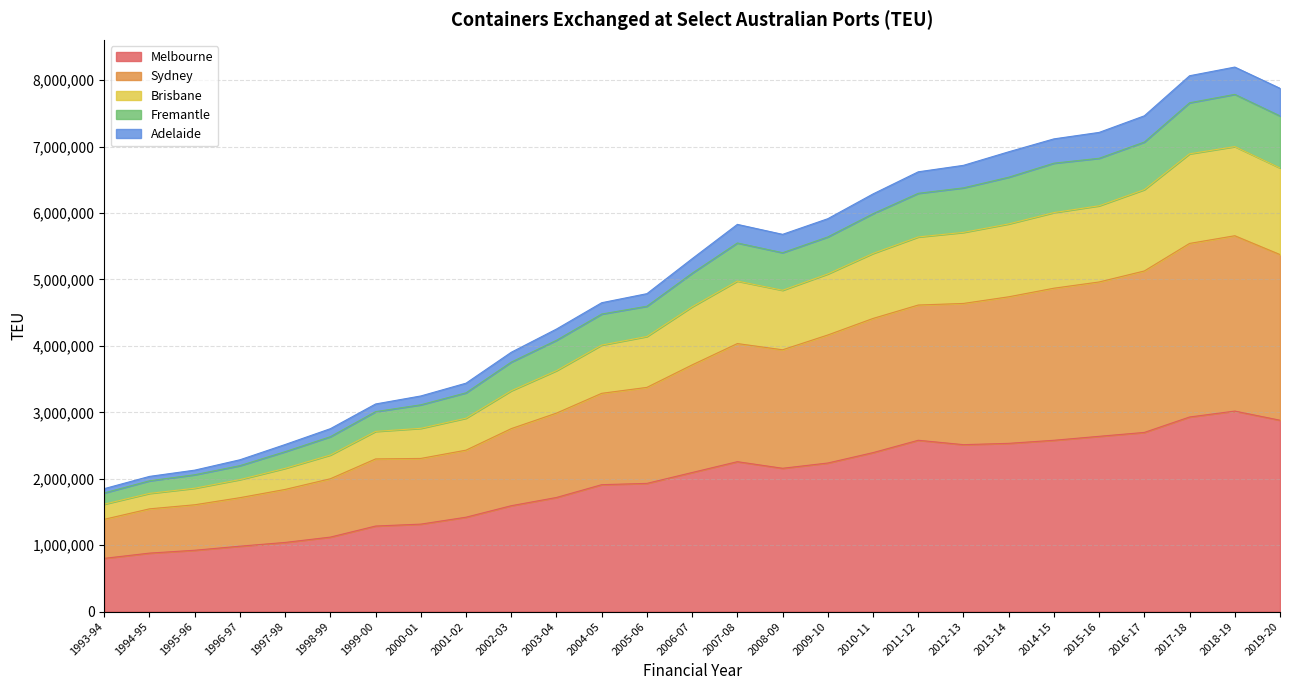

True or false: Brisbane has more than 1 interior local peaks.

True